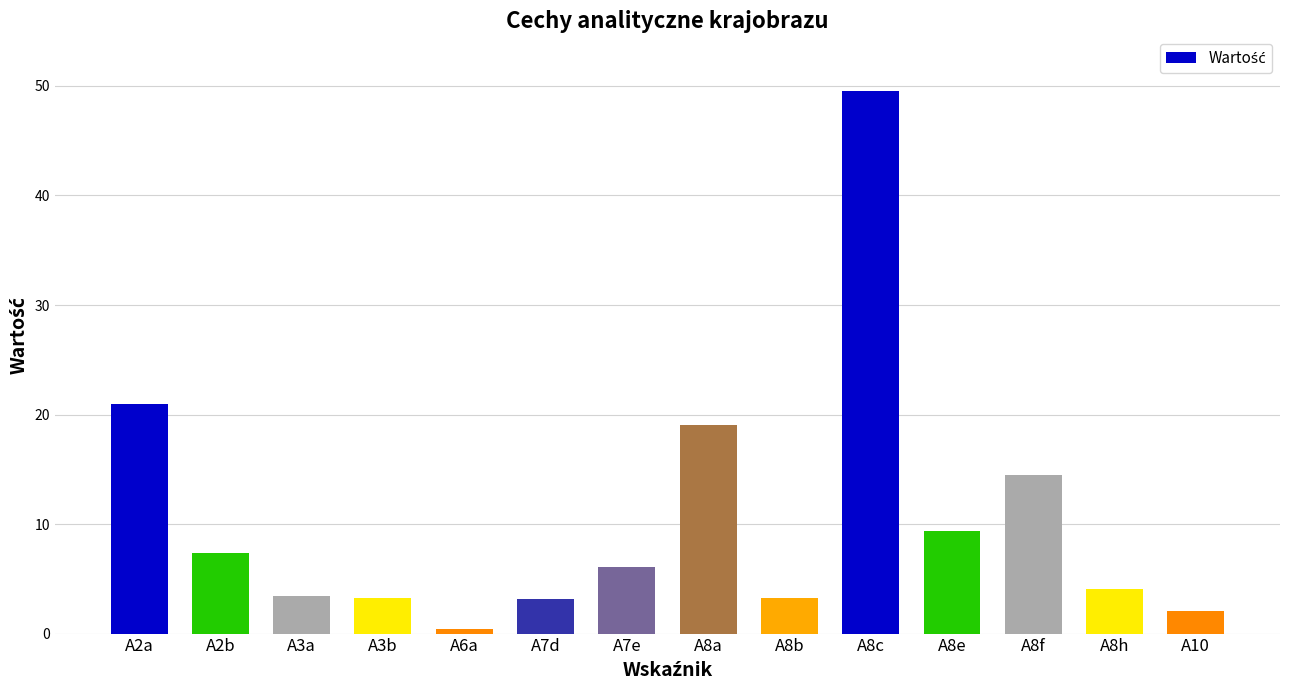

At which label is the value closest to 24?

A2a